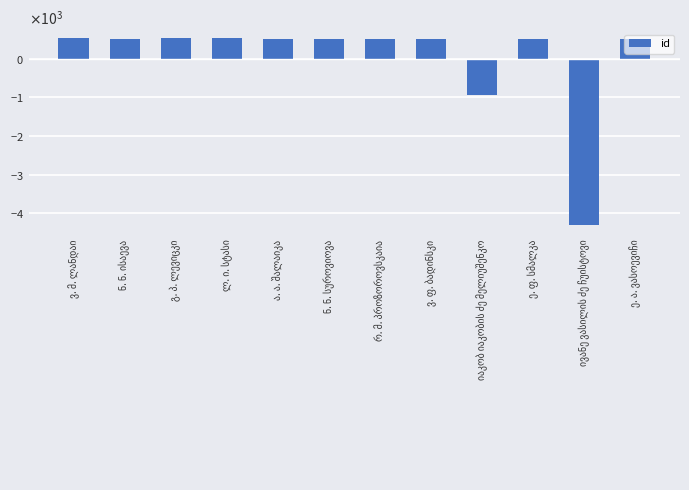

What position from the right is ლ. ი. სტასი?

9